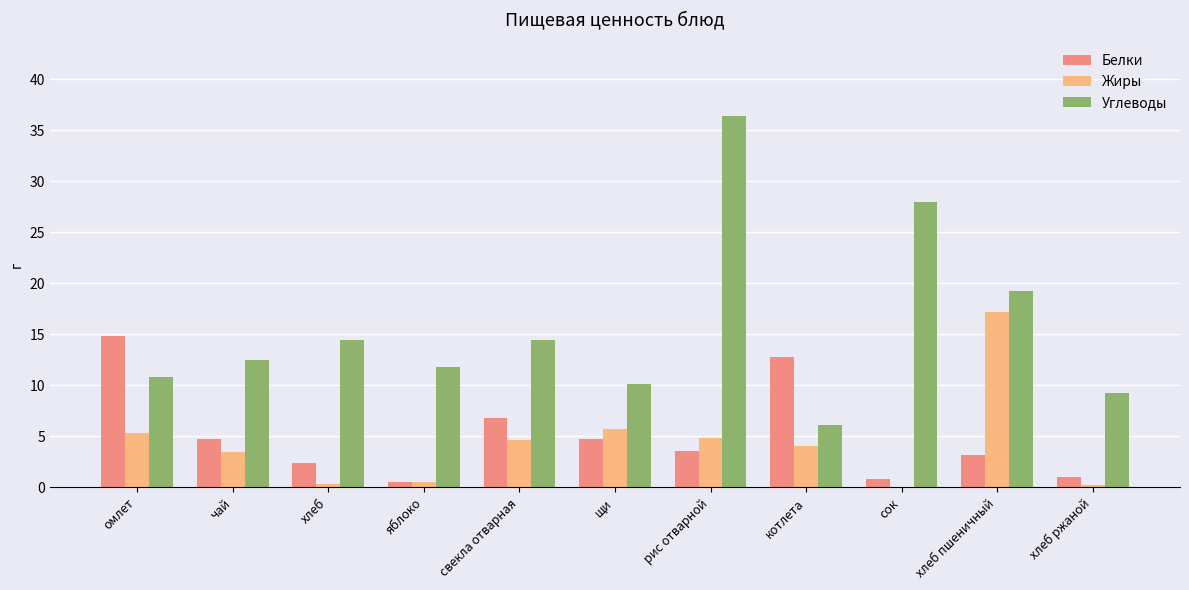

What is the total value across all series at омлет?

30.9